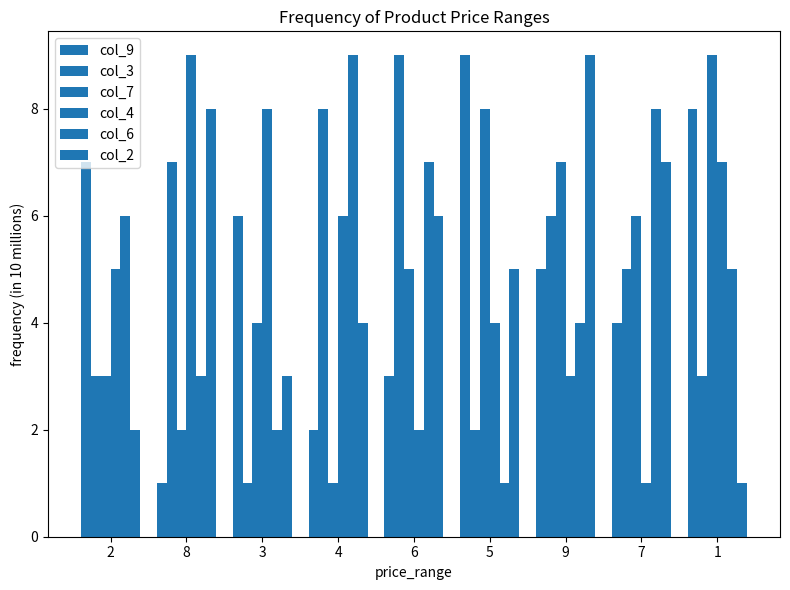

Where is col_4 nearest to the value 5?

2